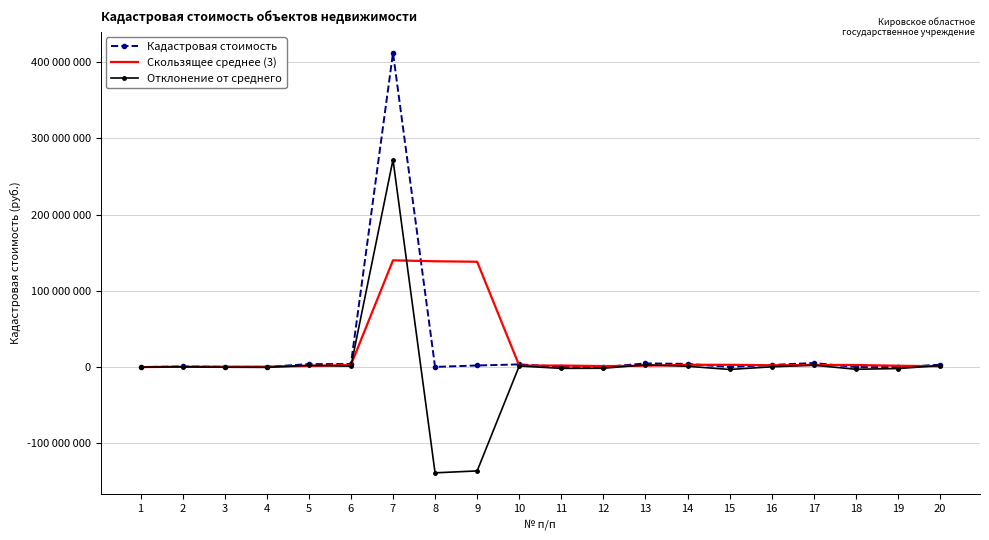

At which category does Кадастровая стоимость reach its first local peak?

2